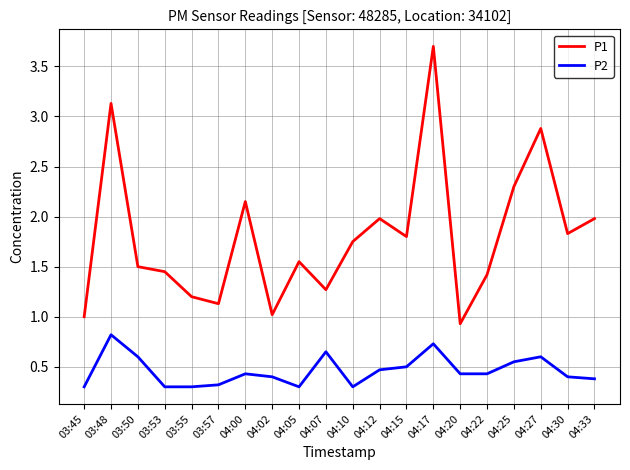

Rank the series by their average value, from highest to lowest.

P1, P2